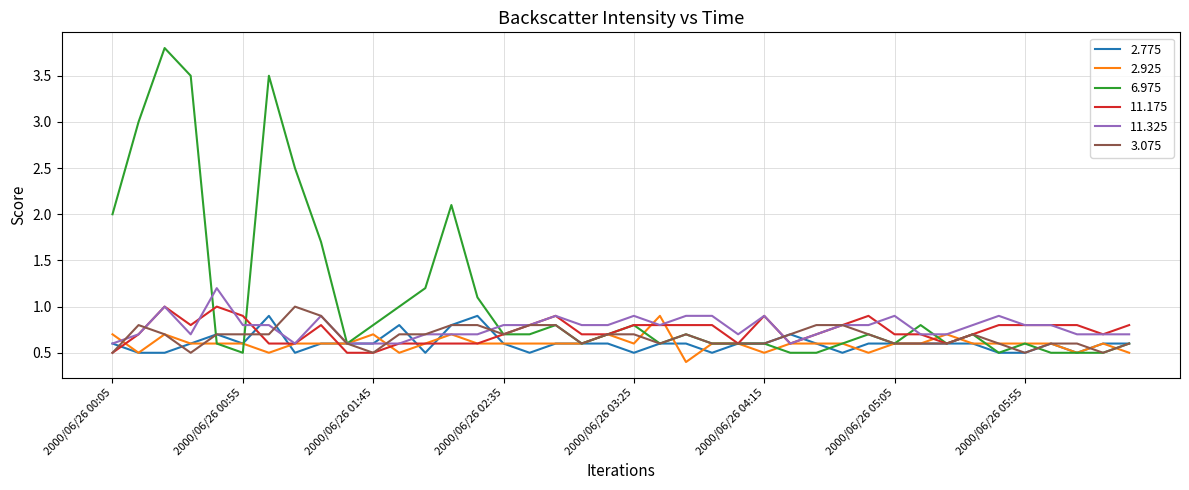

Which series has the largest range (max minus min)?

6.975